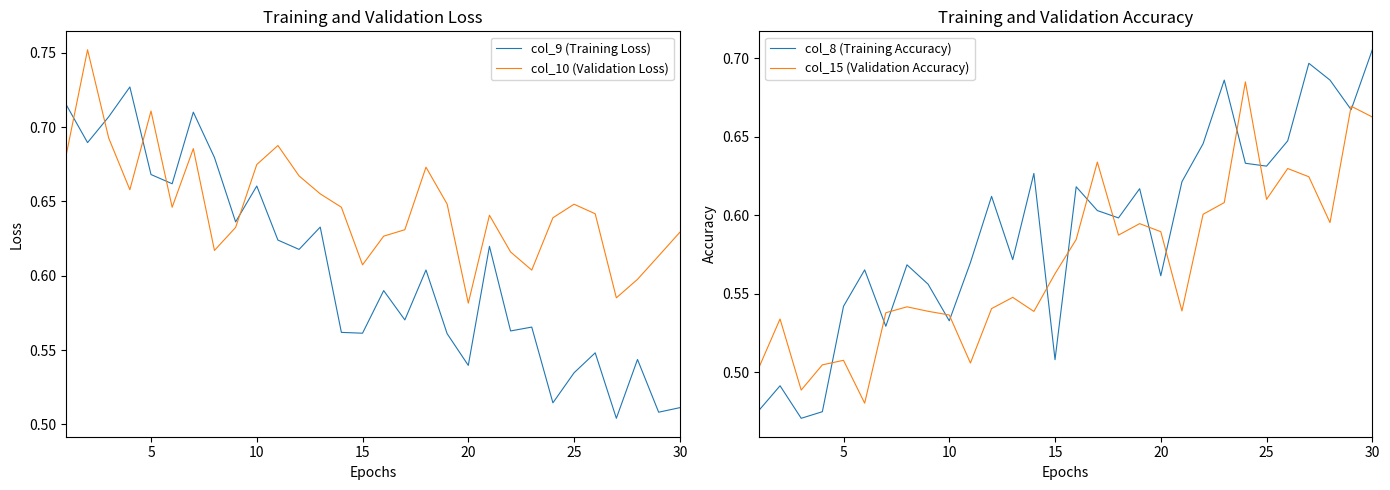

The col_15 (Validation Accuracy) series shows 0.2 at 20. True or false?

False